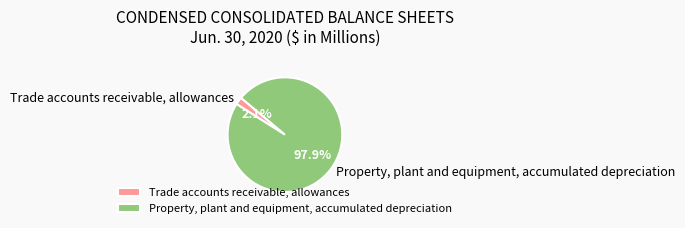

Count the number of slices in the pie.

2